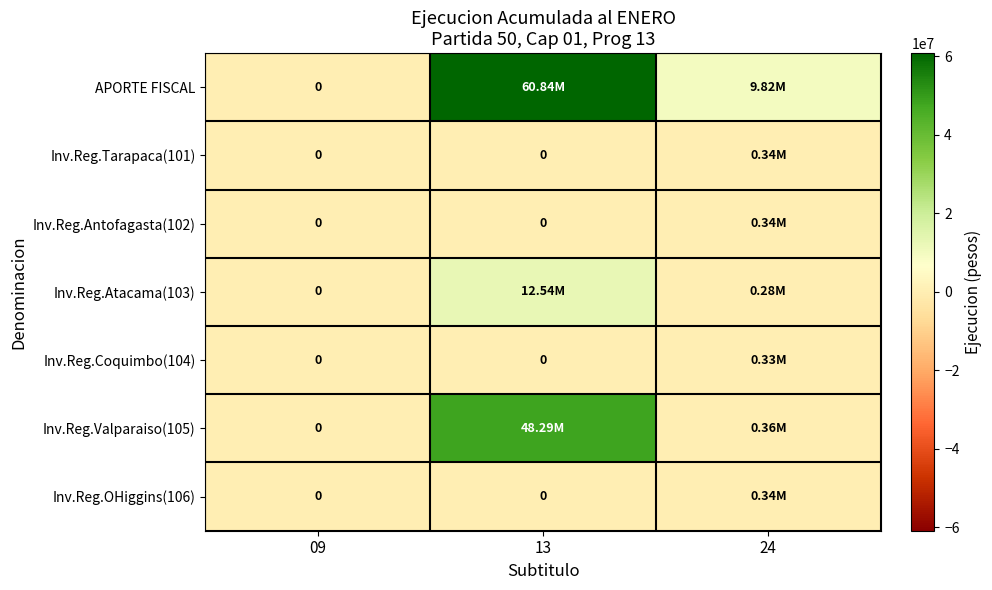

How many series are shown in this chart?

7